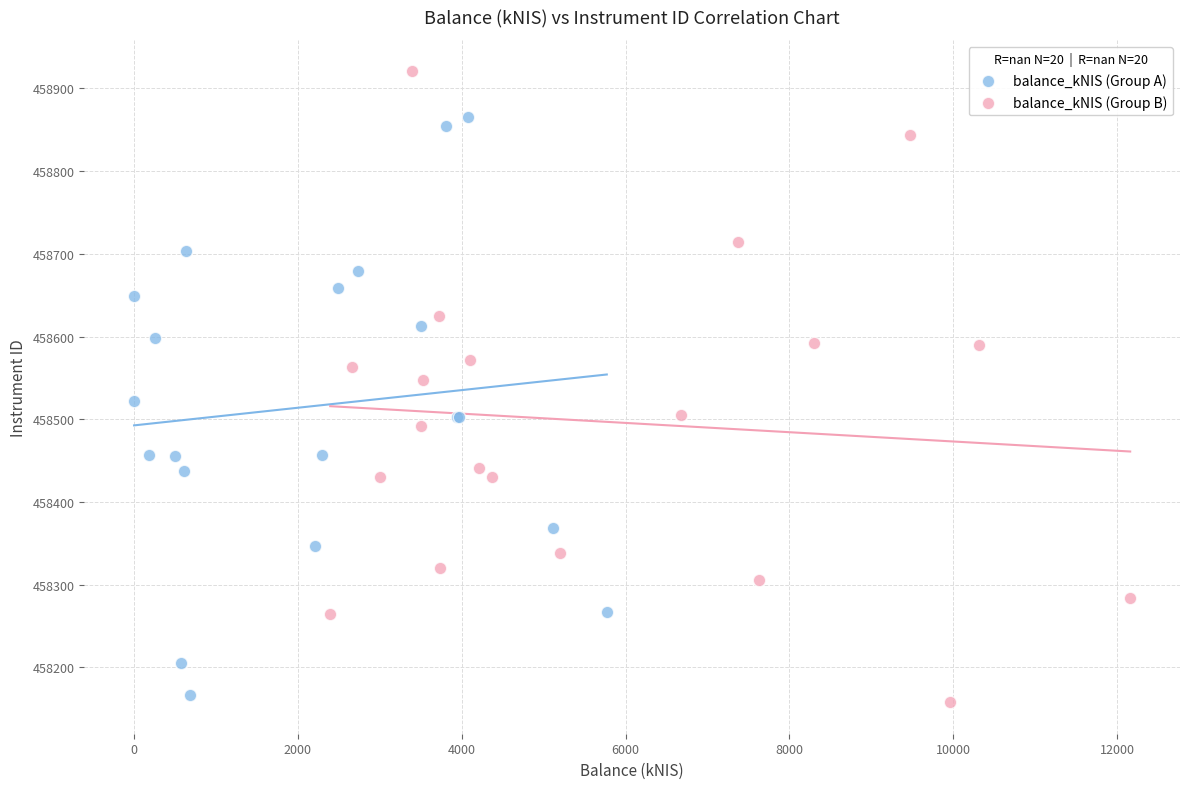

Which series reaches the minimum Y coordinate?

balance_kNIS (Group B)